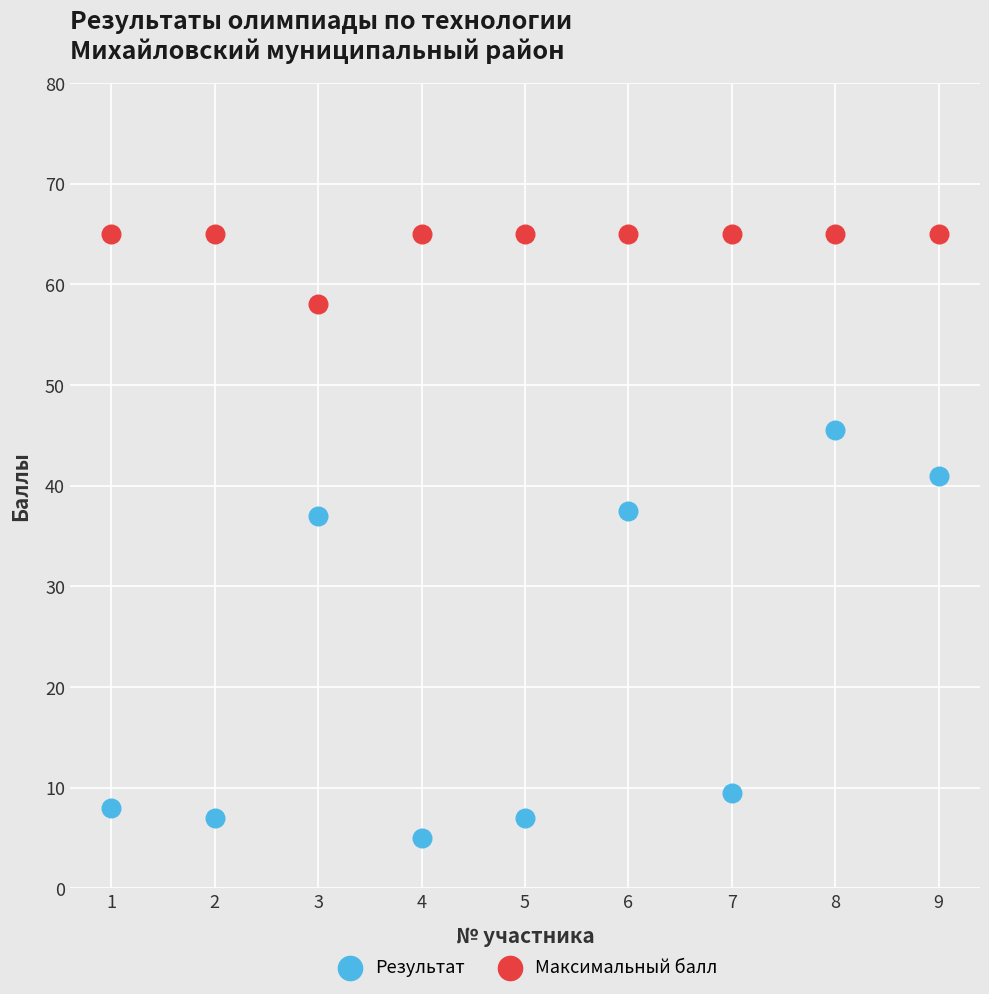

Which series has the widest spread of Y values?

Результат